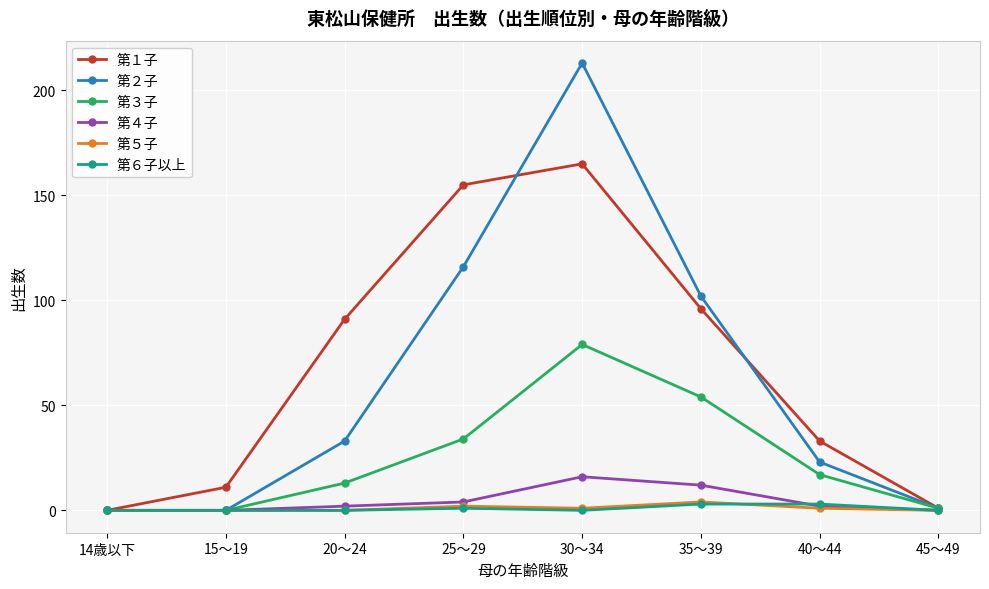

What is the maximum value shown in the chart?

213